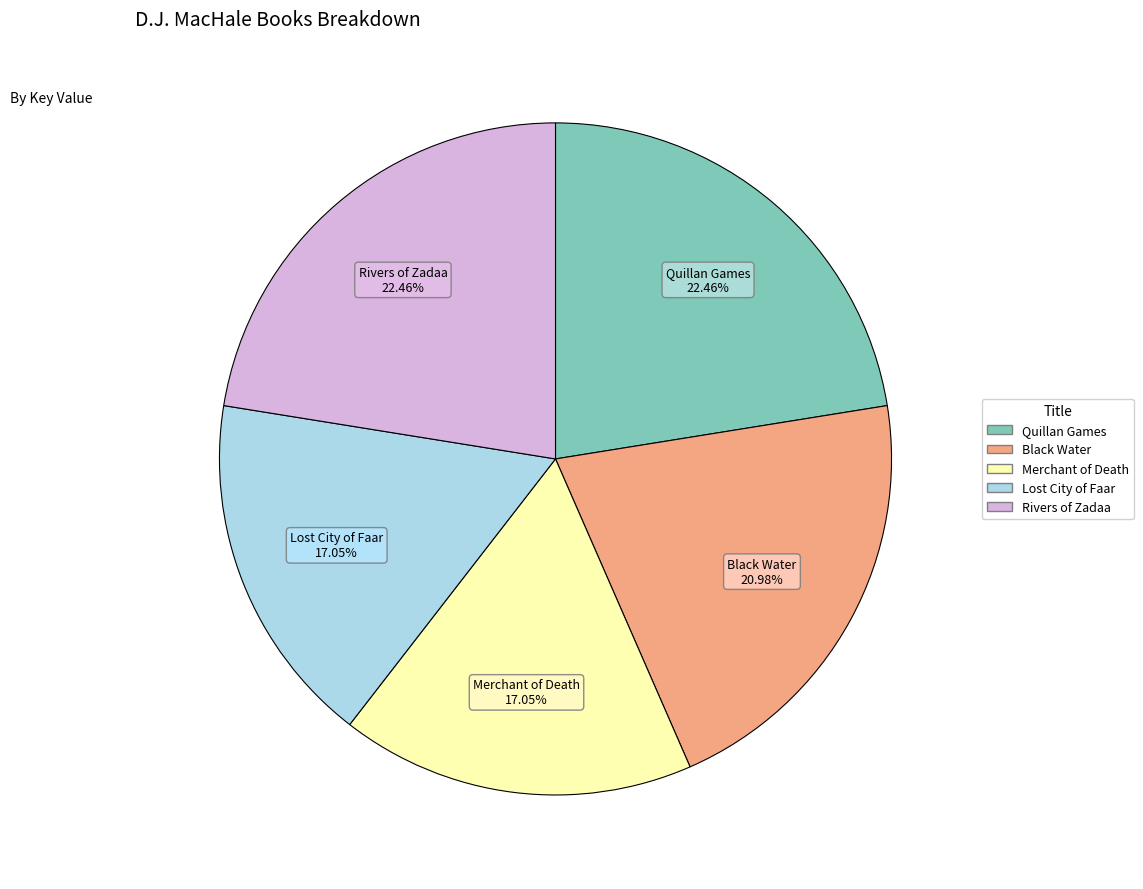

Which has a higher value, Merchant of Death or Black Water?

Black Water